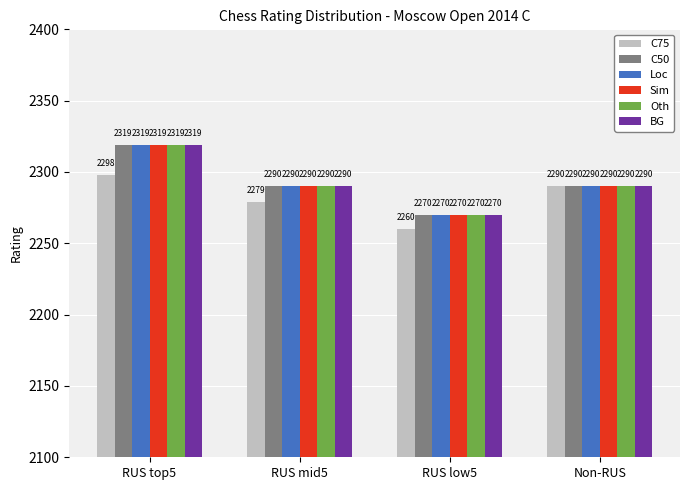

What is the value of the Oth bar at the 4th from the left?

2290